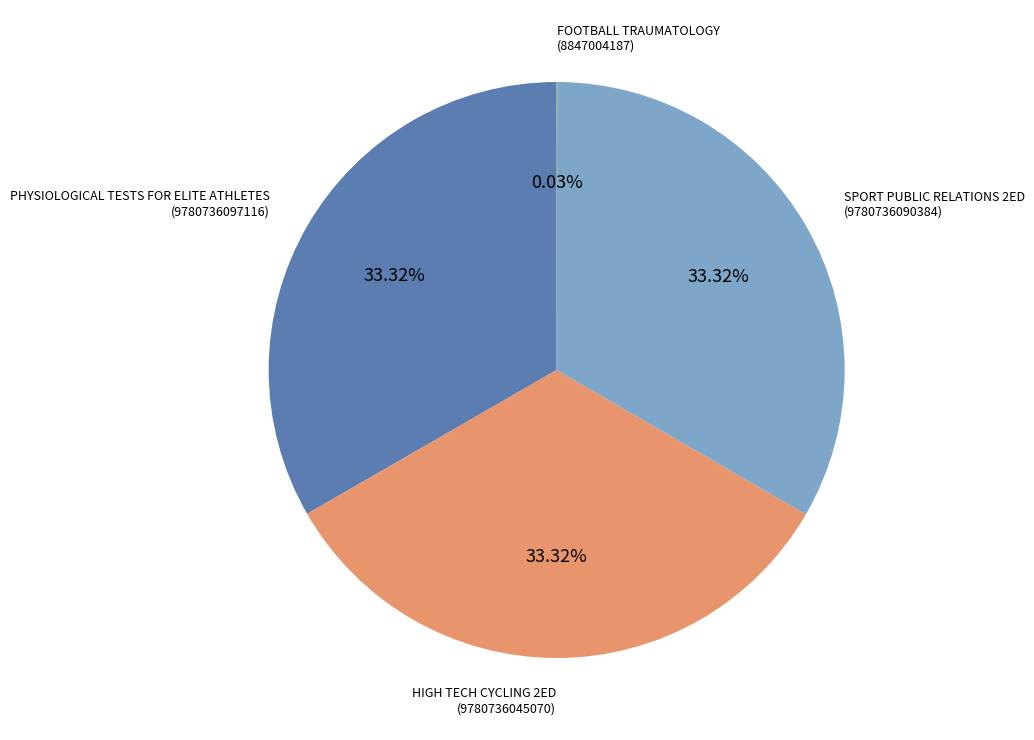

Is there any slice that represents more than half of the pie?

No